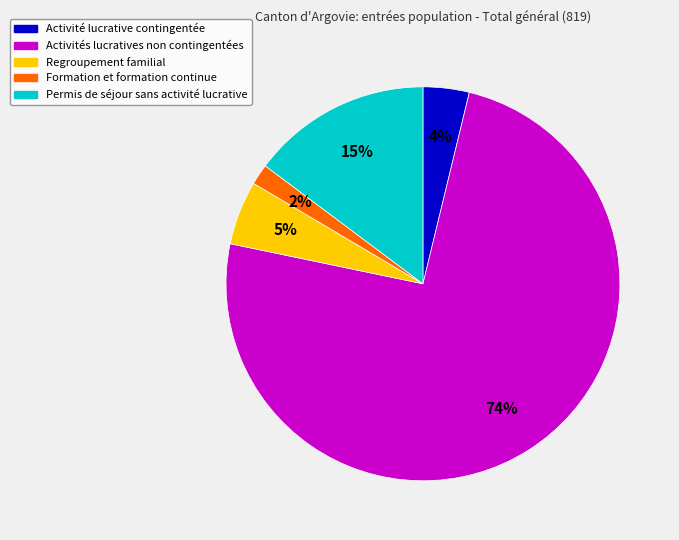

To the nearest percent, what is the average slice percentage?

20%